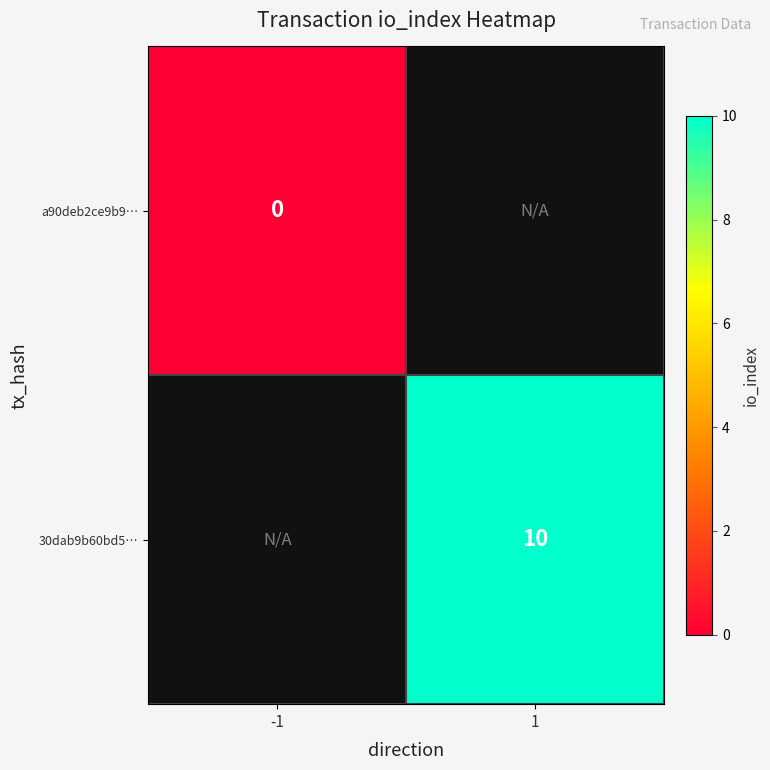

True or false: 30dab9b60bd5… has a value of 5 at 1.

False